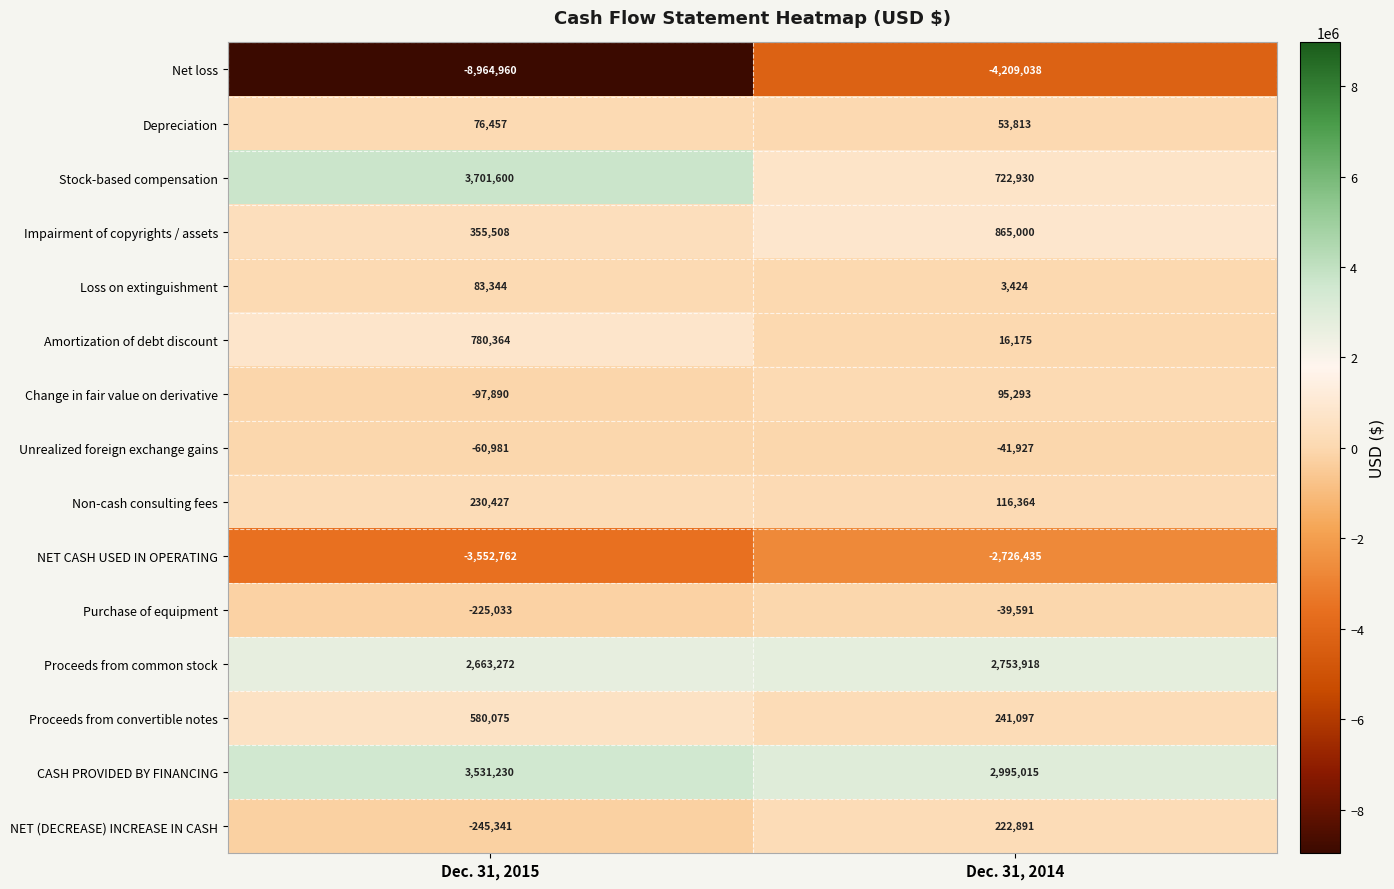

What is the difference between the NET (DECREASE) INCREASE IN CASH values at Dec. 31, 2014 and Dec. 31, 2015?

468232